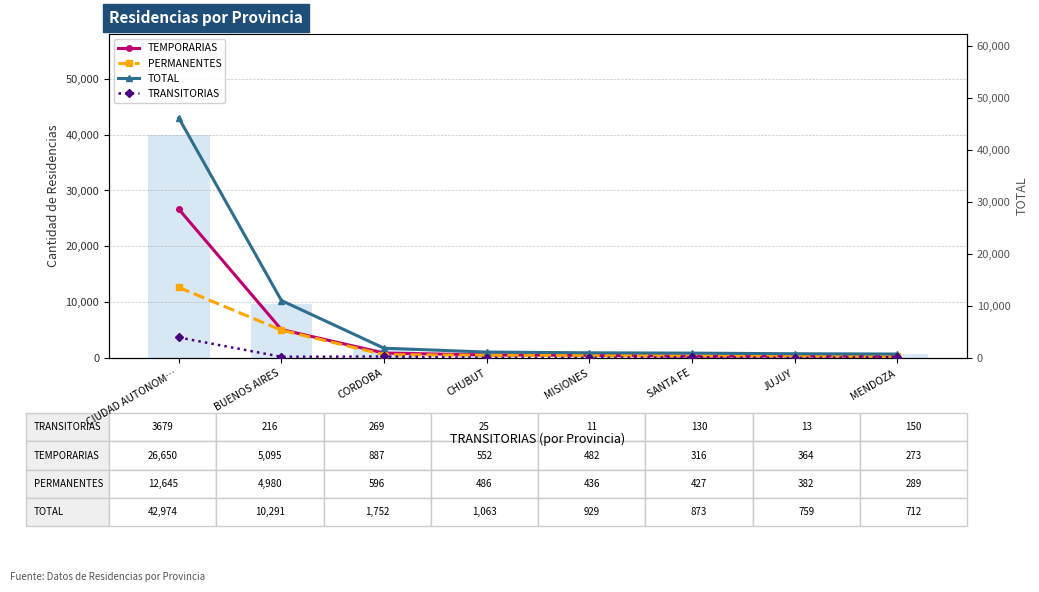

Which category has the highest value across all series?

CIUDAD AUTONOM…